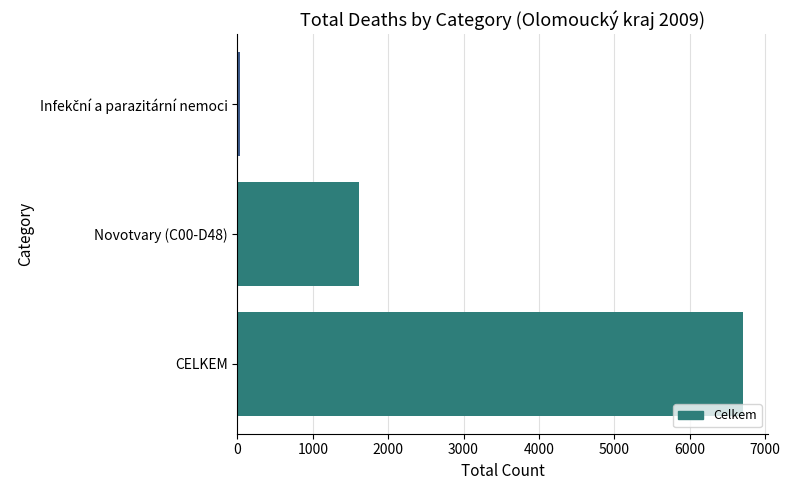

What is the average value?

2786